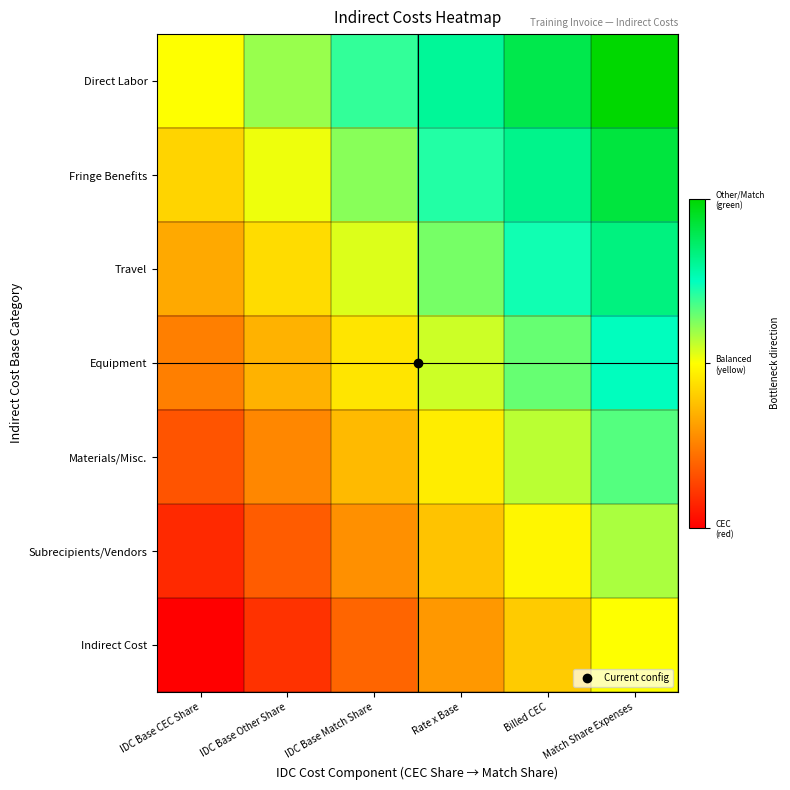

What is the greatest value displayed?

1.0